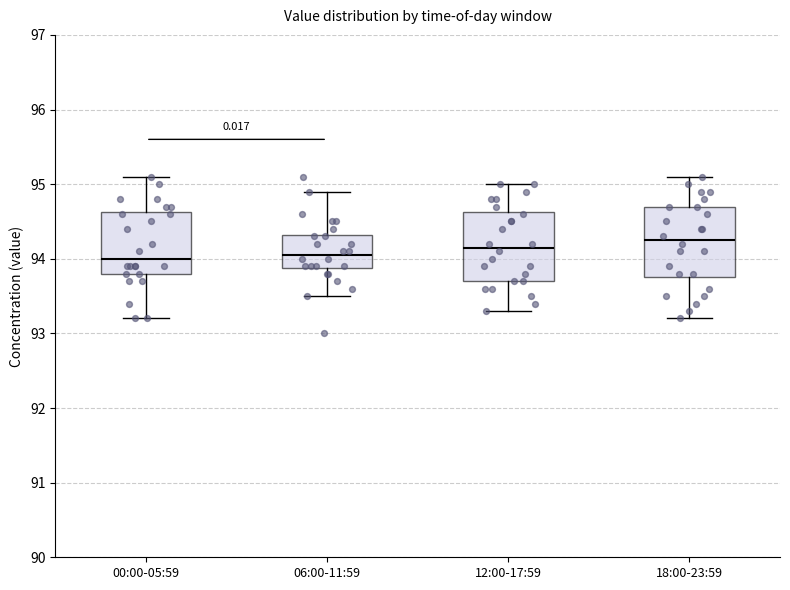

Reading left to right, read every box against the y-axis: the position of its median line, the range the box covers, and the ends of its whiskers. The values are not printed on the chart, so give them approximately, as read against the axis.

00:00-05:59: median 94.0, box 93.8 to 94.6, whiskers 93.2 to 95.1
06:00-11:59: median 94.1, box 93.9 to 94.3, whiskers 93.5 to 94.9
12:00-17:59: median 94.2, box 93.7 to 94.6, whiskers 93.3 to 95.0
18:00-23:59: median 94.3, box 93.8 to 94.7, whiskers 93.2 to 95.1